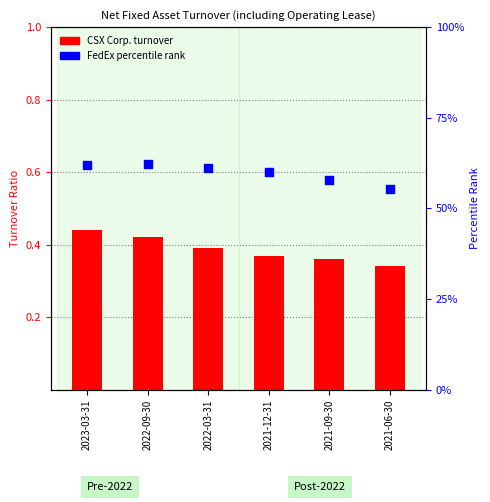

Which series reaches the minimum Y coordinate?

CSX Corp. (turnover)